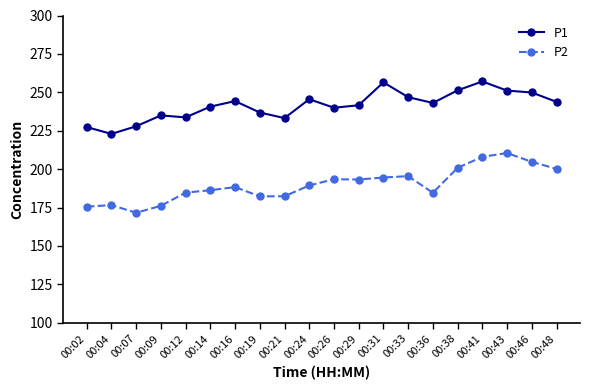

List the series in order of their peak value, highest first.

P1, P2